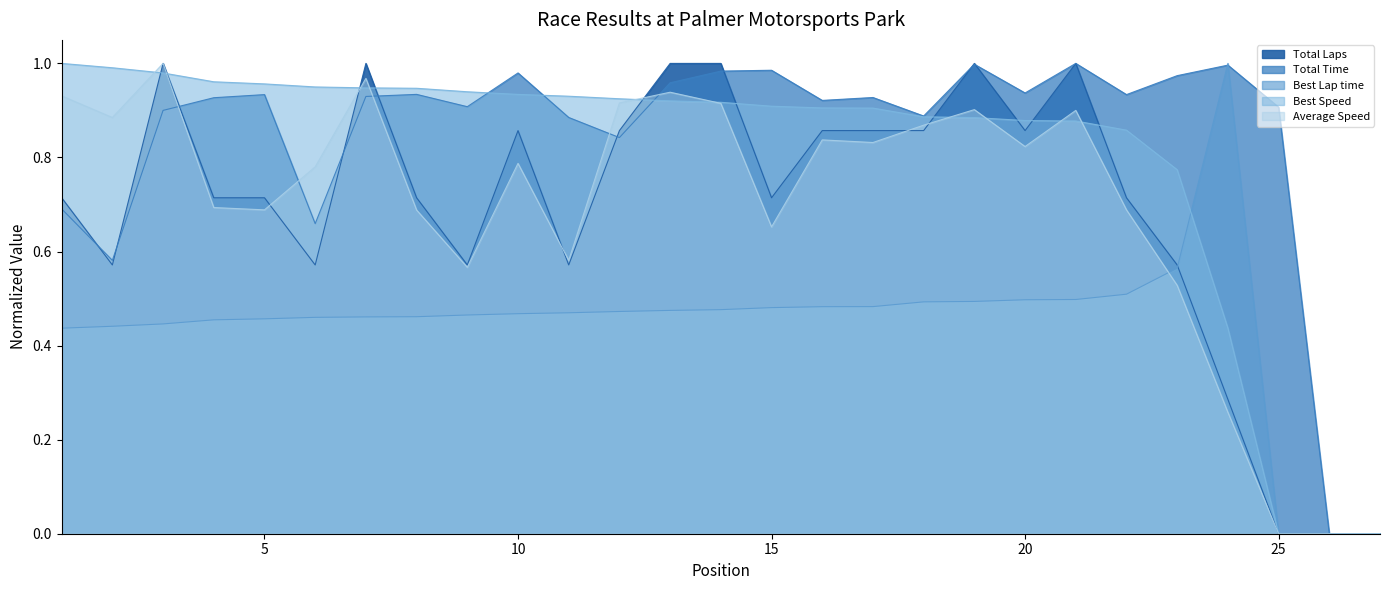

Does the chart have visible grid lines?

No